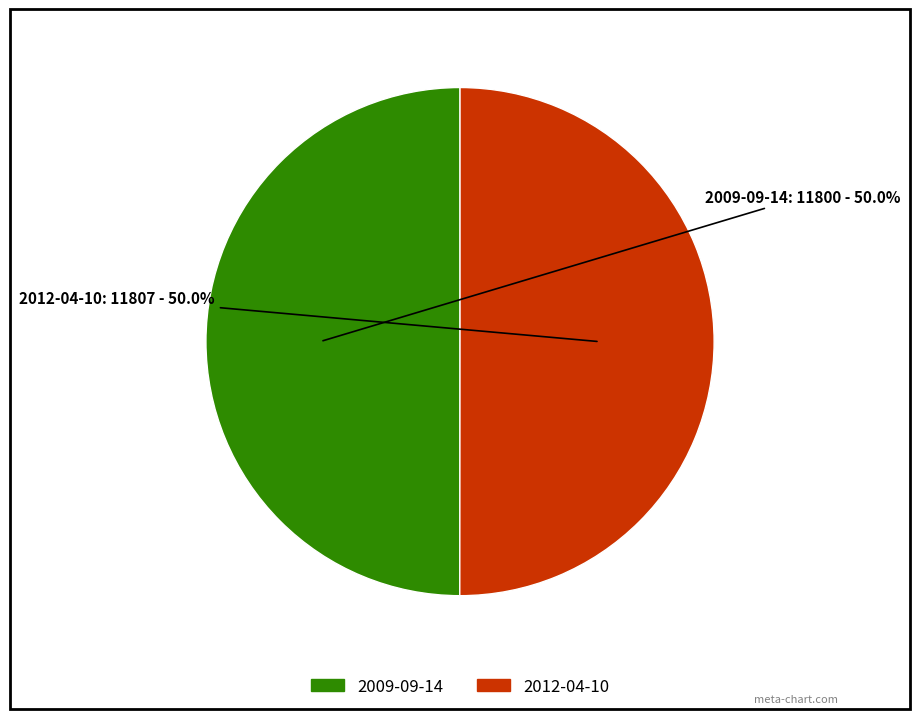

What percentage is the 2009-09-14 slice, to the nearest percent?

50%